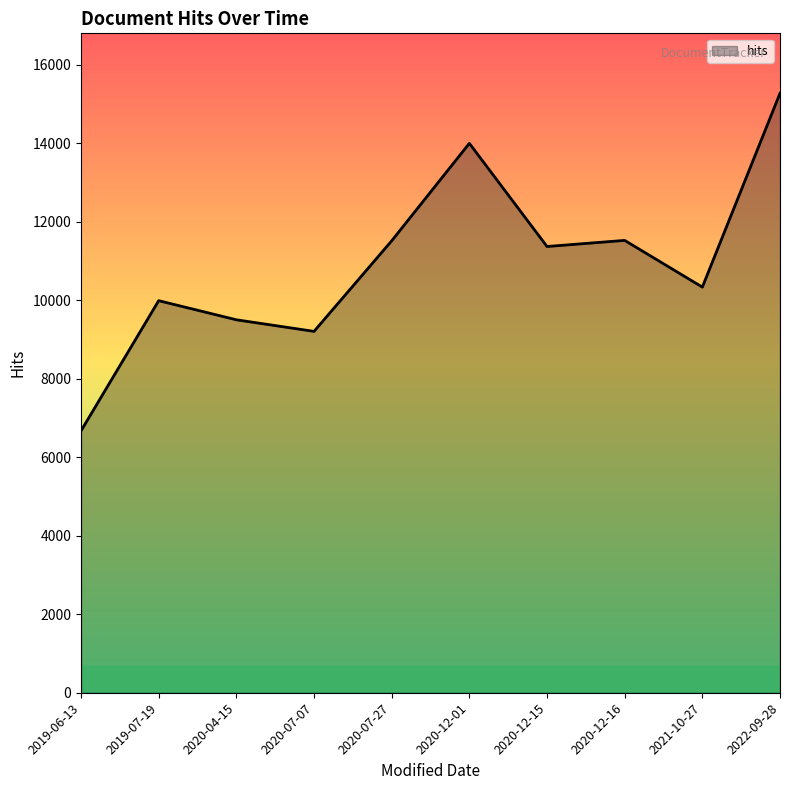

What is the ratio of the value at 2019-07-19 to the value at 2022-09-28?

0.7